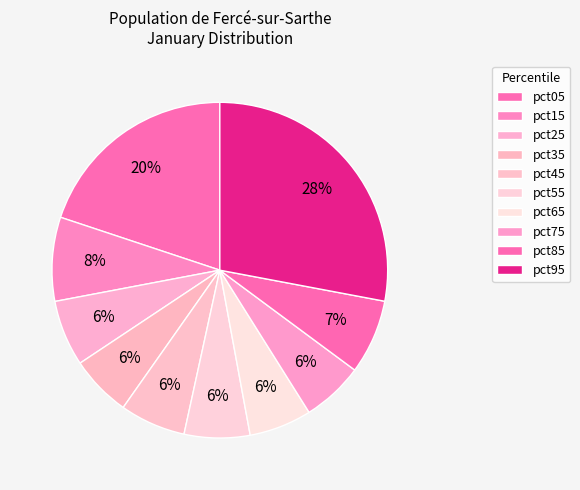

What is the largest slice in the pie chart?

pct95